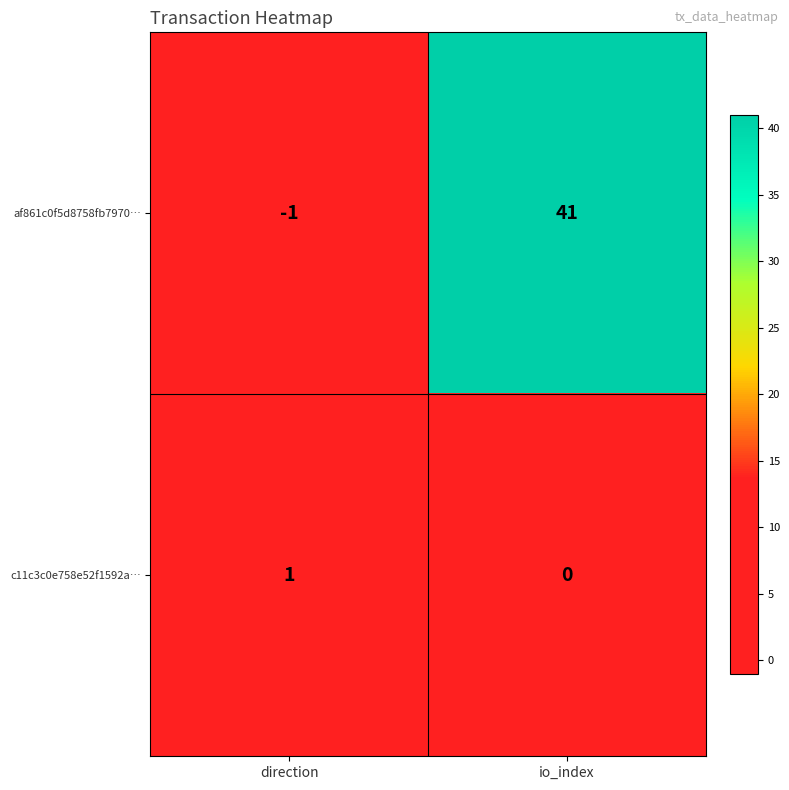

Reading left to right, what are all the values shown in this chart?

af861c0f5d8758fb7970…: direction=-1	io_index=41
c11c3c0e758e52f1592a…: direction=1	io_index=0